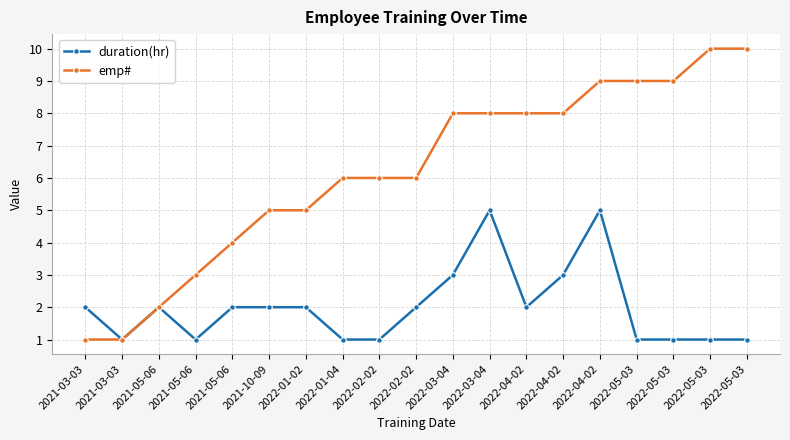

Which series changed the most between 2021-05-06 and 2022-01-04?

emp#